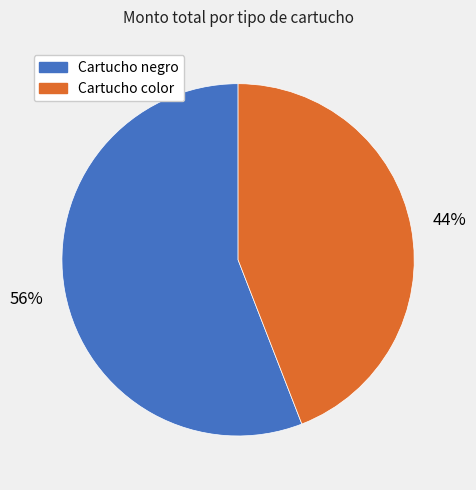

To the nearest percent, what is the difference between the largest and smallest slice percentages?

12%